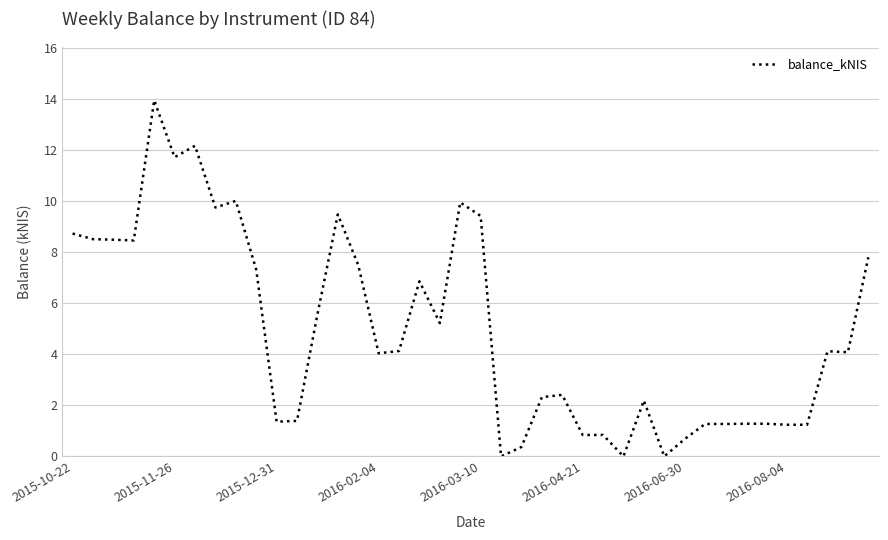

At which label does the data first exceed 4?

2015-10-22